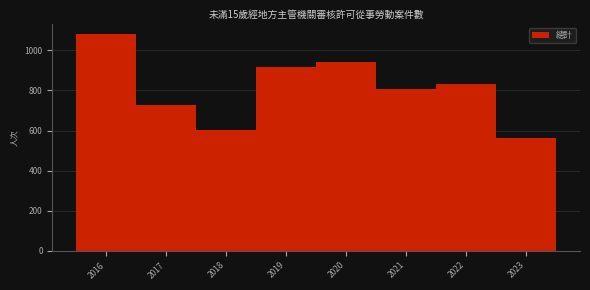

Reading left to right, list all the values displayed in this chart.

2016=1080	2017=729	2018=605	2019=918	2020=943	2021=809	2022=830	2023=561